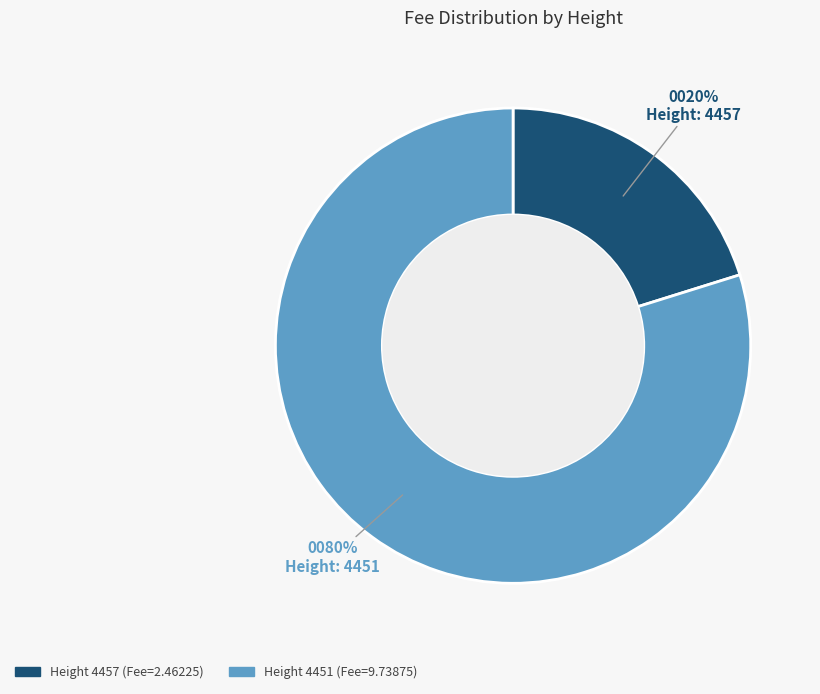

To the nearest percent, what is the difference between the largest and smallest slice percentages?

60%